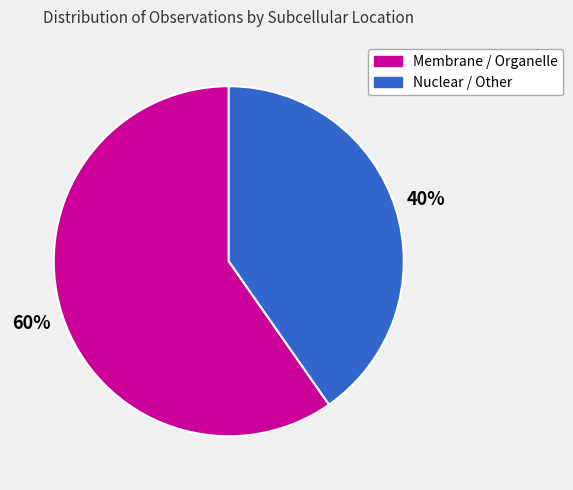

To the nearest percent, what is the average slice percentage?

50%